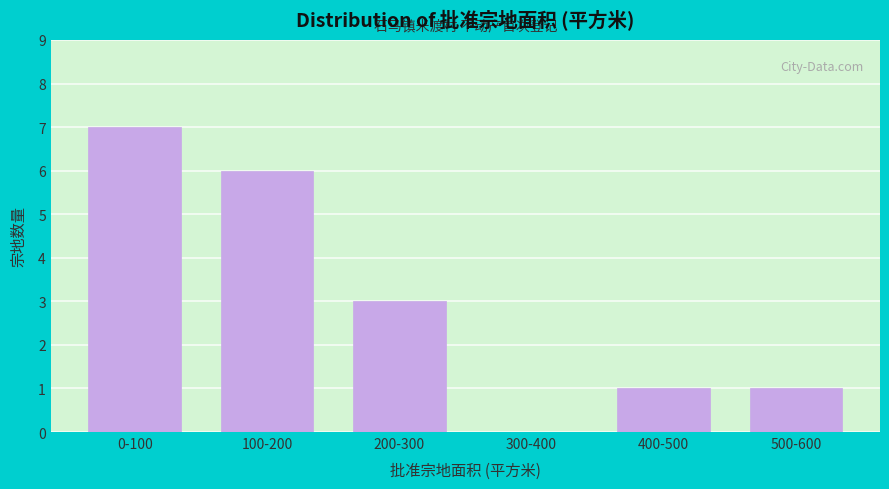

Reading left to right, what are all the values shown in this chart?

0-100=7	100-200=6	200-300=3	300-400=0	400-500=1	500-600=1